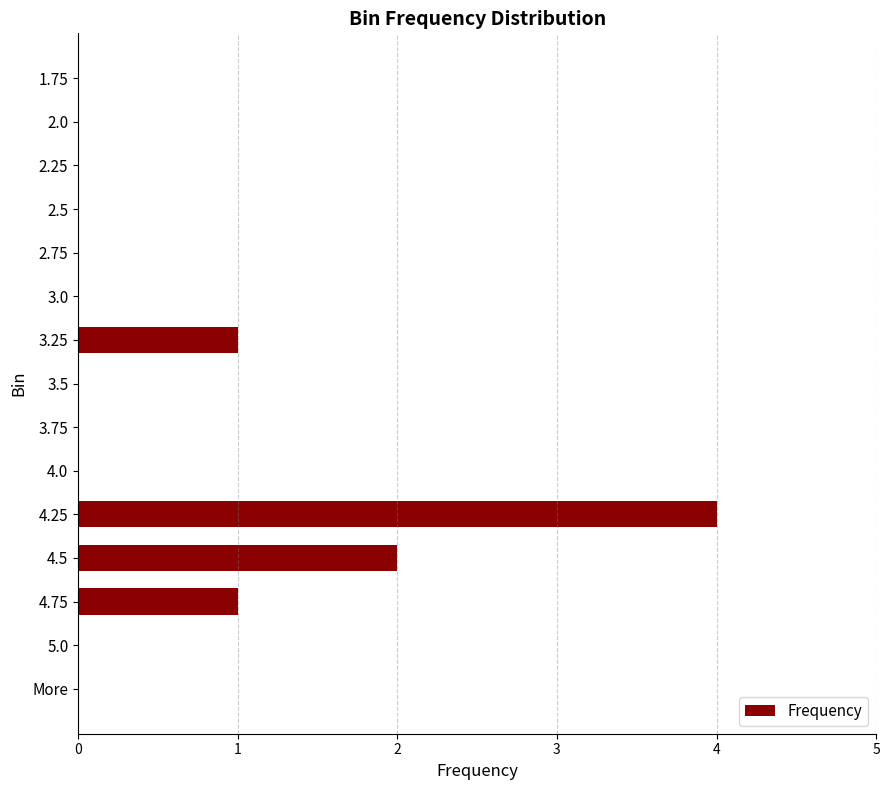

Reading top to bottom, what are all the values shown in this chart?

1.75=0	2.0=0	2.25=0	2.5=0	2.75=0	3.0=0	3.25=1	3.5=0	3.75=0	4.0=0	4.25=4	4.5=2	4.75=1	5.0=0	More=0